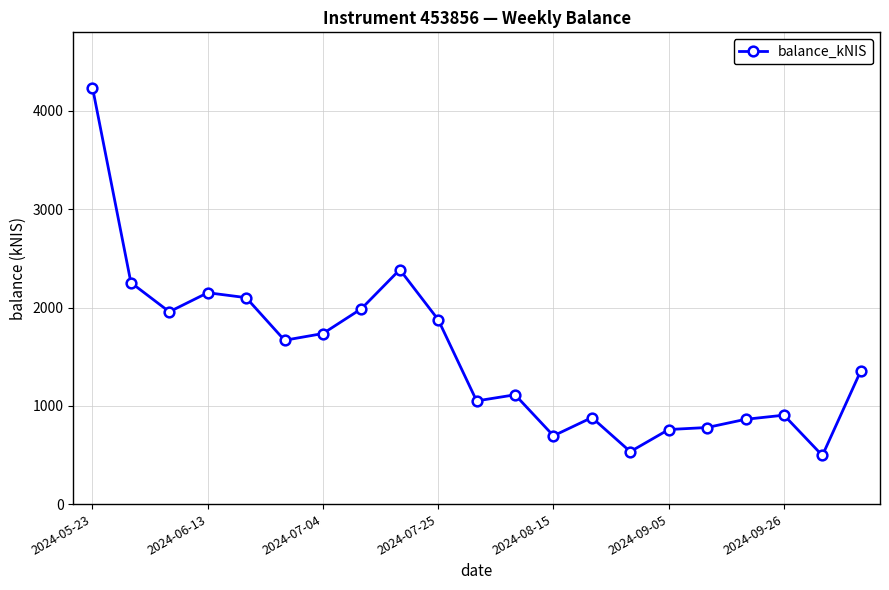

What is the average value?

1513.2